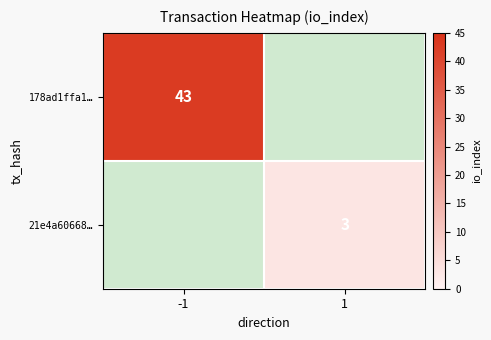

At which category does the chart reach its peak across all series?

-1